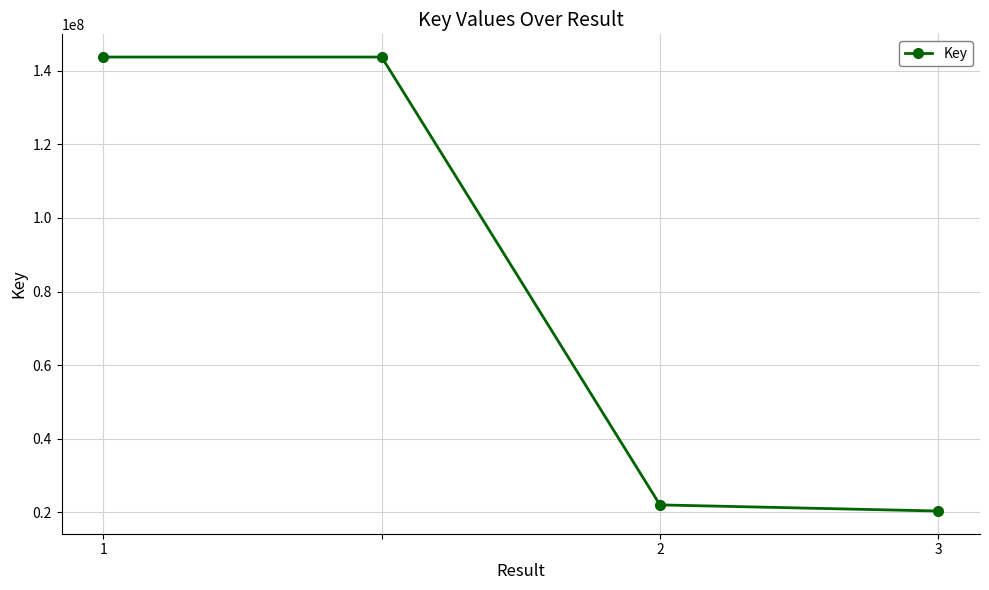

What is the value of the 2nd point from the left?

143742338